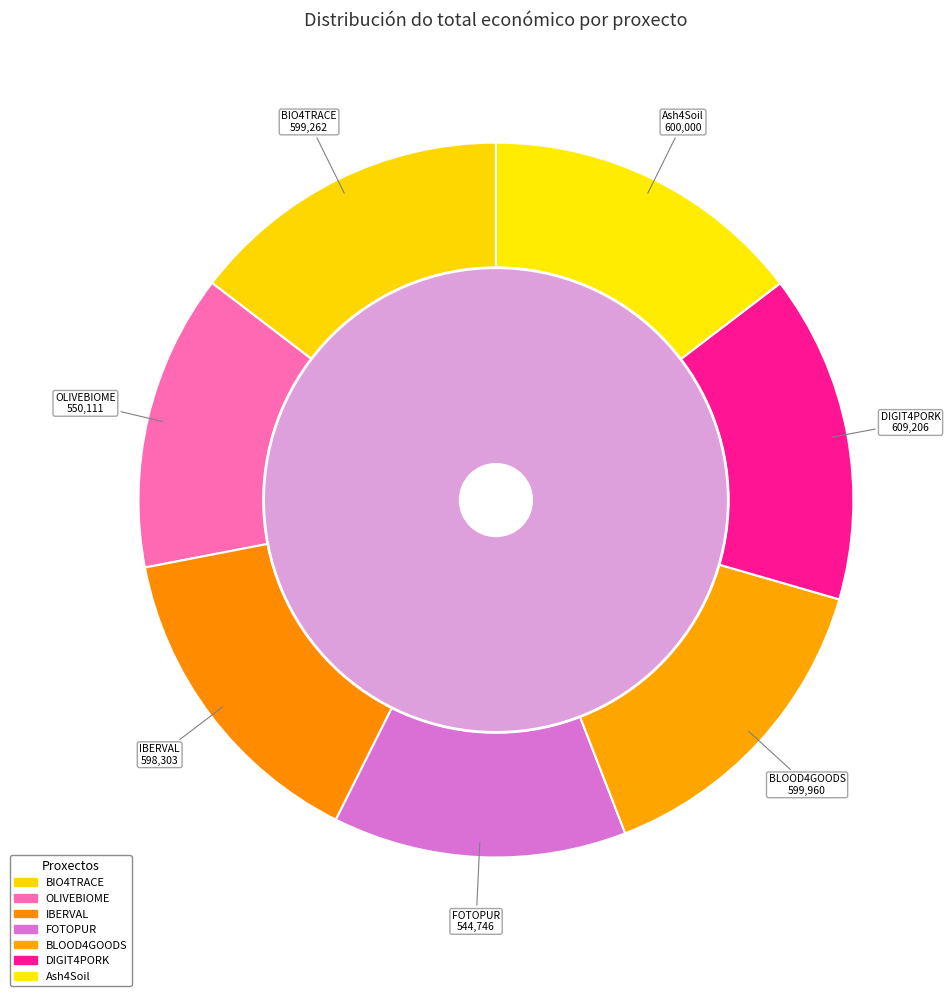

What percentage is the BLOOD4GOODS slice, to the nearest percent?

15%